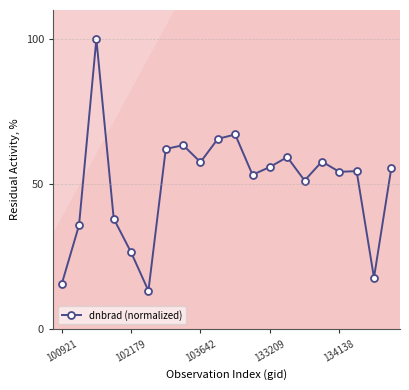

What is the difference between the second highest and minimum values?

53.8